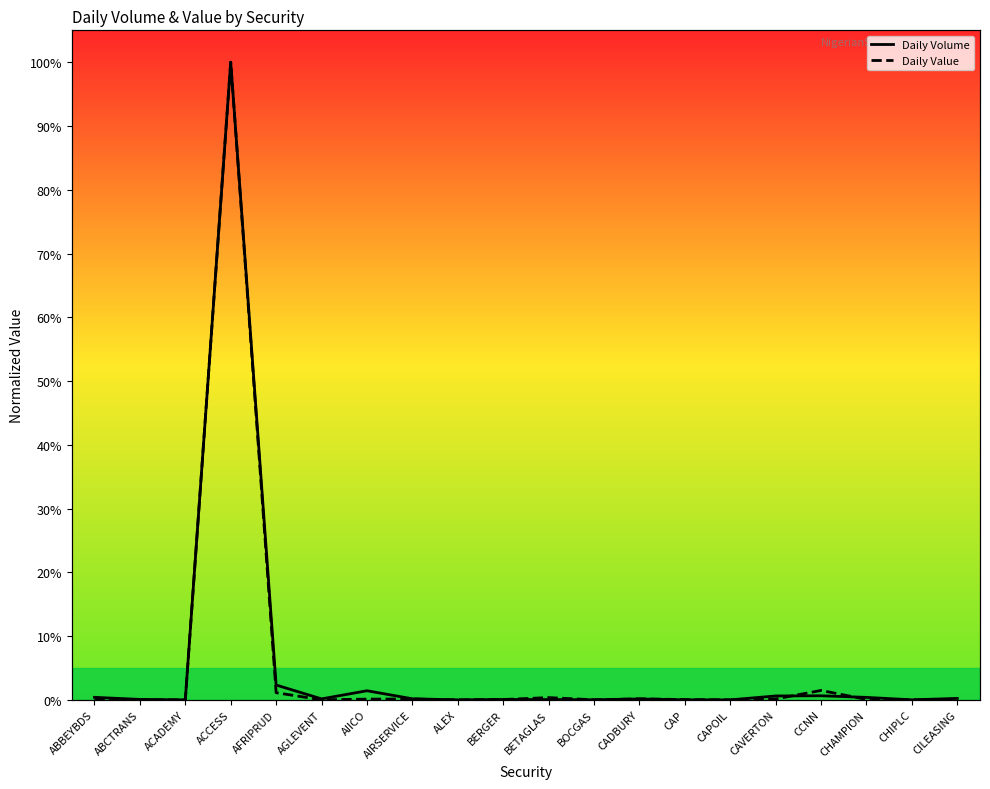

Reading left to right, extract all data points from this chart.

Daily Volume: 0.0	0.0	0.0	1.0	0.0	0.0	0.0	0.0	0.0	0.0	0.0	0.0	0.0	0.0	0.0	0.0	0.0	0.0	0.0	0.0
Daily Value: 0.0	0.0	0.0	1.0	0.0	0.0	0.0	0.0	0.0	0.0	0.0	0.0	0.0	0.0	0.0	0.0	0.0	0.0	0.0	0.0